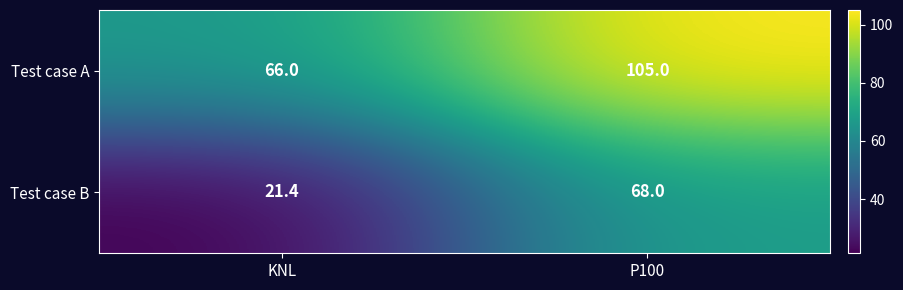

At which label does Test case B reach its peak?

P100